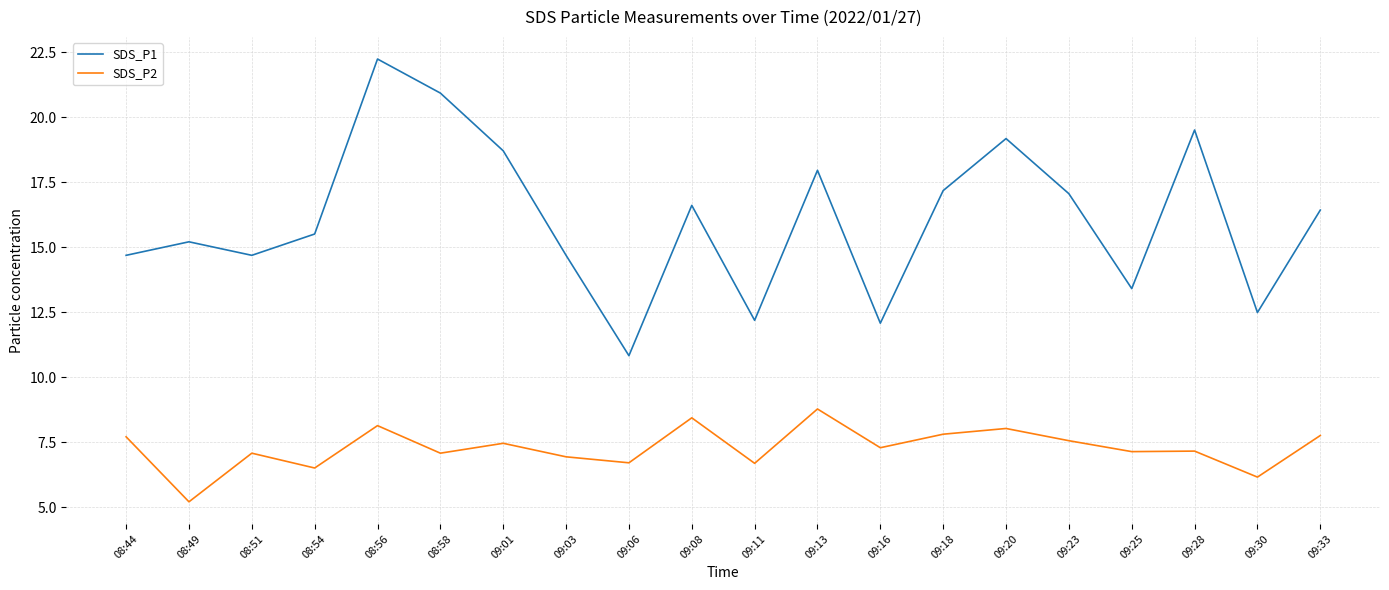

True or false: SDS_P2 has more than 1 interior local peaks.

True